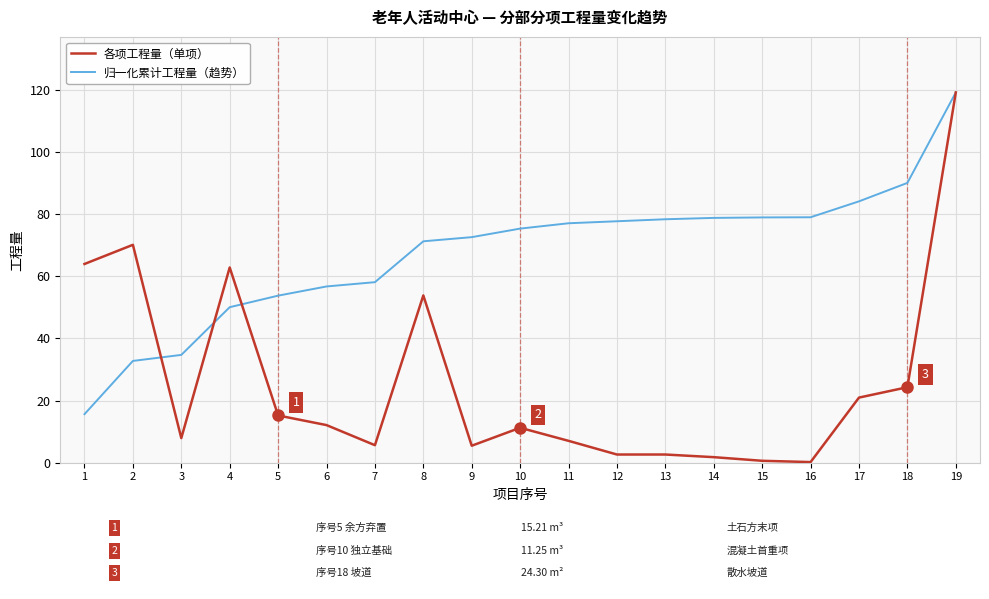

What are all the series names shown in the legend?

各项工程量（单项）, 归一化累计工程量（趋势）